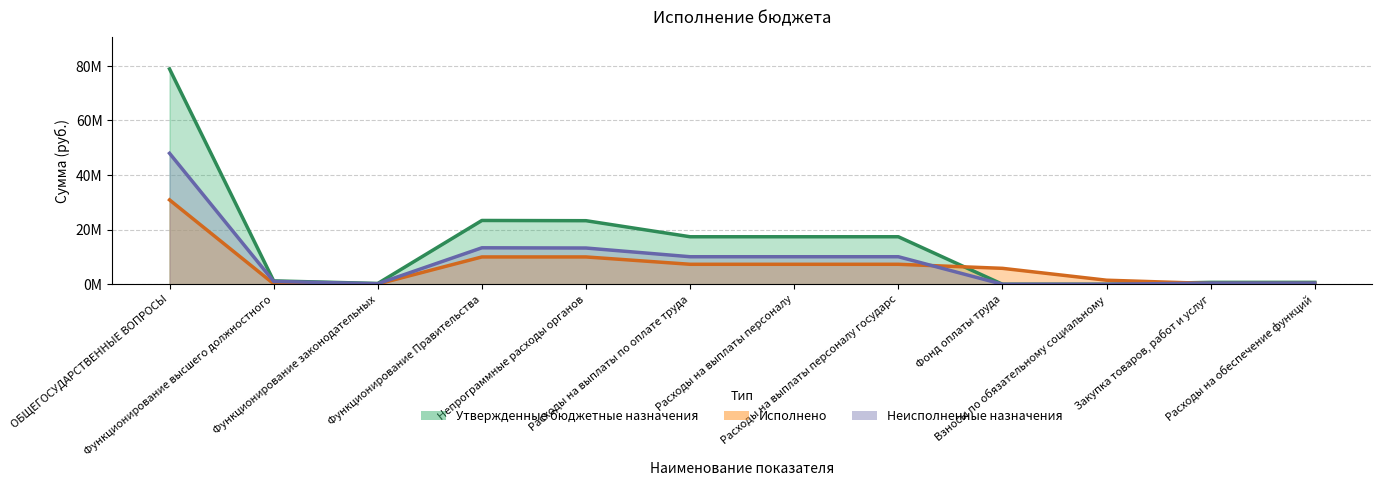

What is the total value across all series at ОБЩЕГОСУДАРСТВЕННЫЕ ВОПРОСЫ?

157775534.0